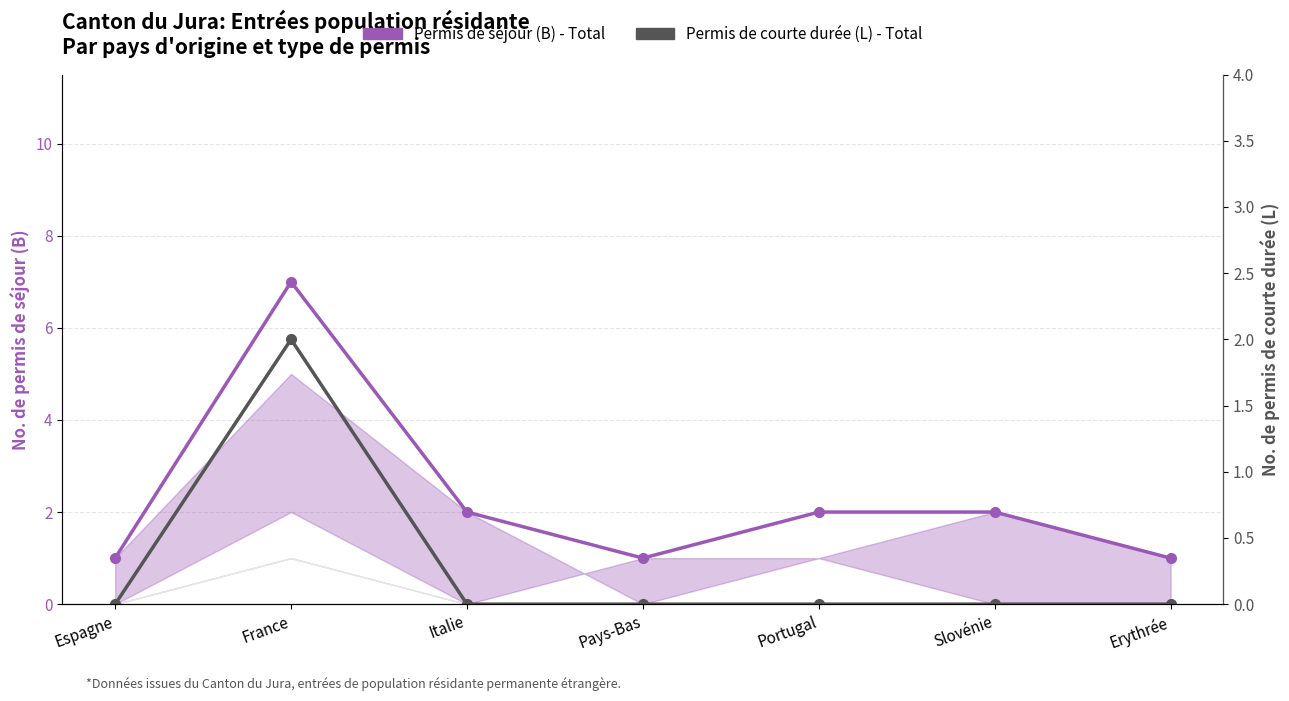

At which category is the sum across all series the highest?

France